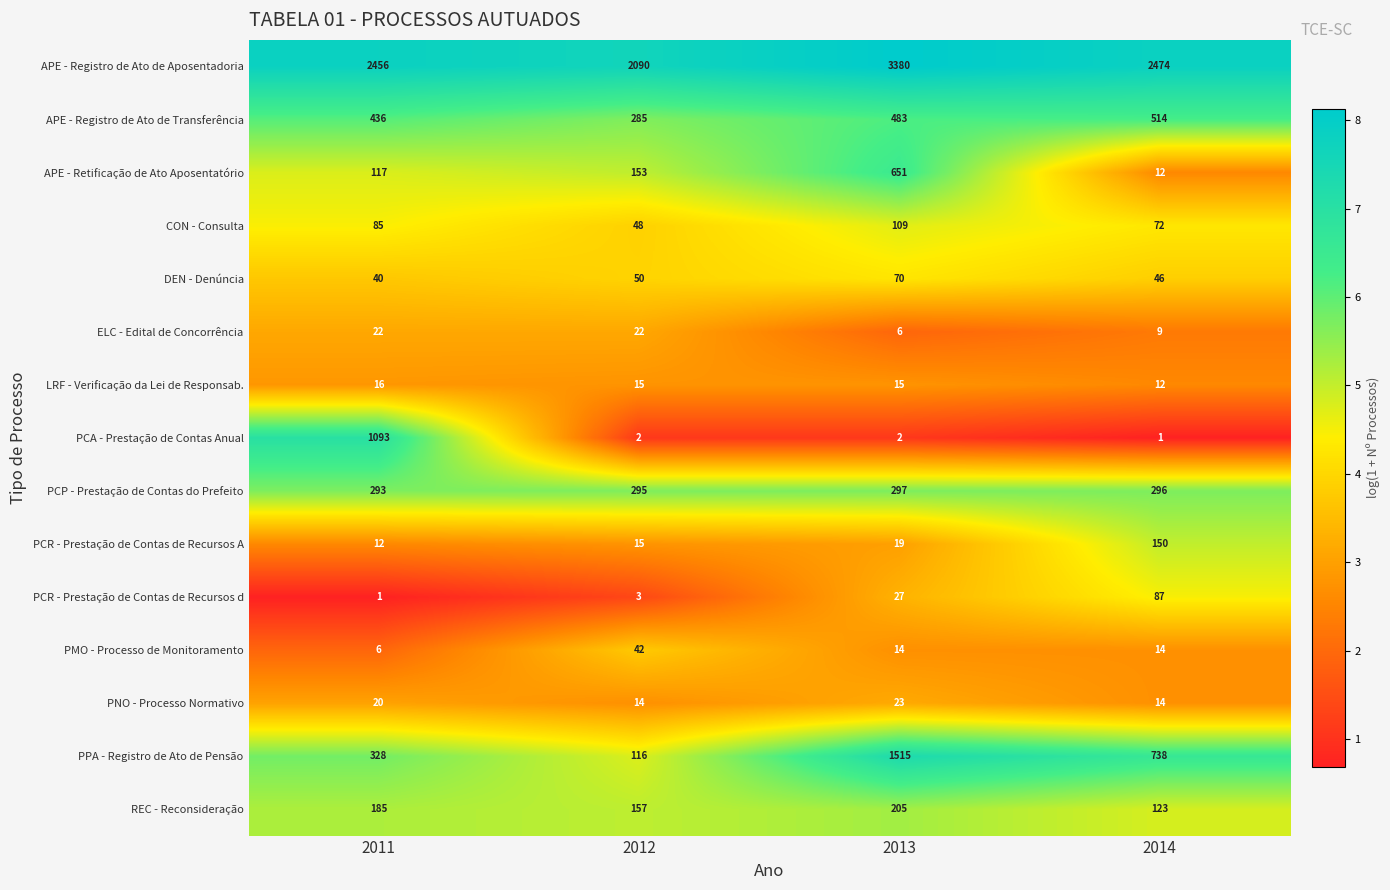

At which label does PCR - Prestação de Contas de Recursos d reach its peak?

2014